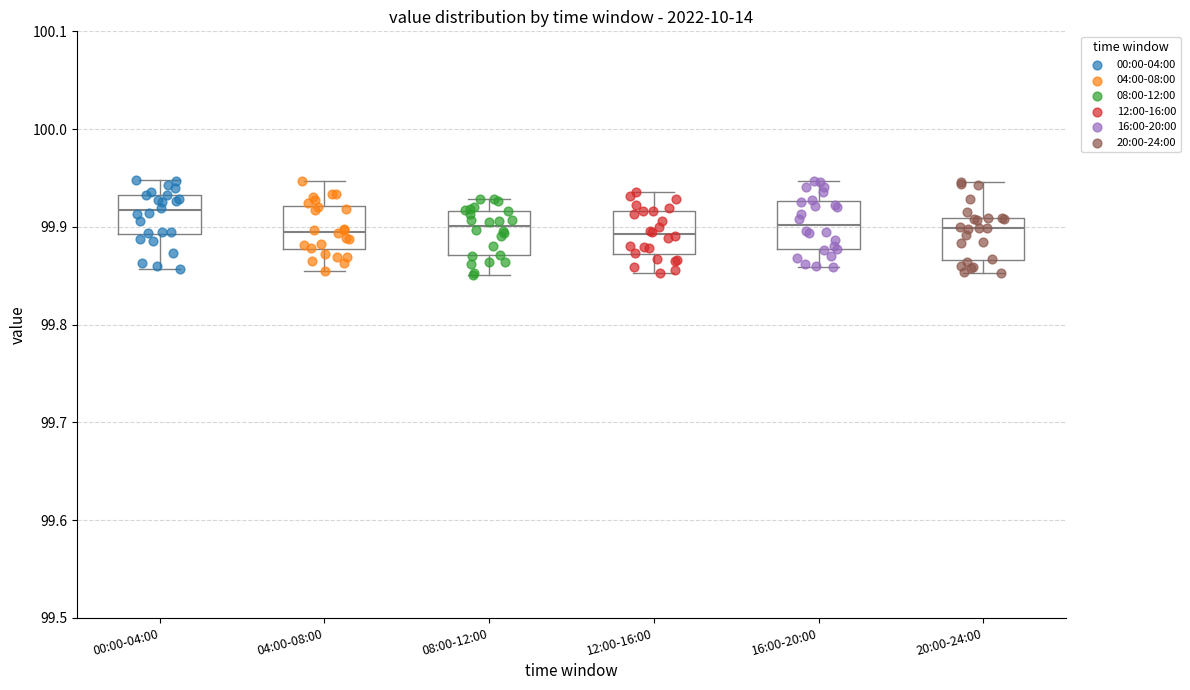

Reading left to right, transcribe this box plot: for each box, give where its median line is, the range the box spans, and where its two whiskers end, as read against the y-axis. The values are not printed on the chart, so give them approximately, as read against the axis.

00:00-04:00: median 99.92, box 99.89 to 99.93, whiskers 99.86 to 99.95
04:00-08:00: median 99.90, box 99.88 to 99.92, whiskers 99.85 to 99.95
08:00-12:00: median 99.90, box 99.87 to 99.92, whiskers 99.85 to 99.93
12:00-16:00: median 99.89, box 99.87 to 99.92, whiskers 99.85 to 99.94
16:00-20:00: median 99.90, box 99.88 to 99.93, whiskers 99.86 to 99.95
20:00-24:00: median 99.90, box 99.87 to 99.91, whiskers 99.85 to 99.95